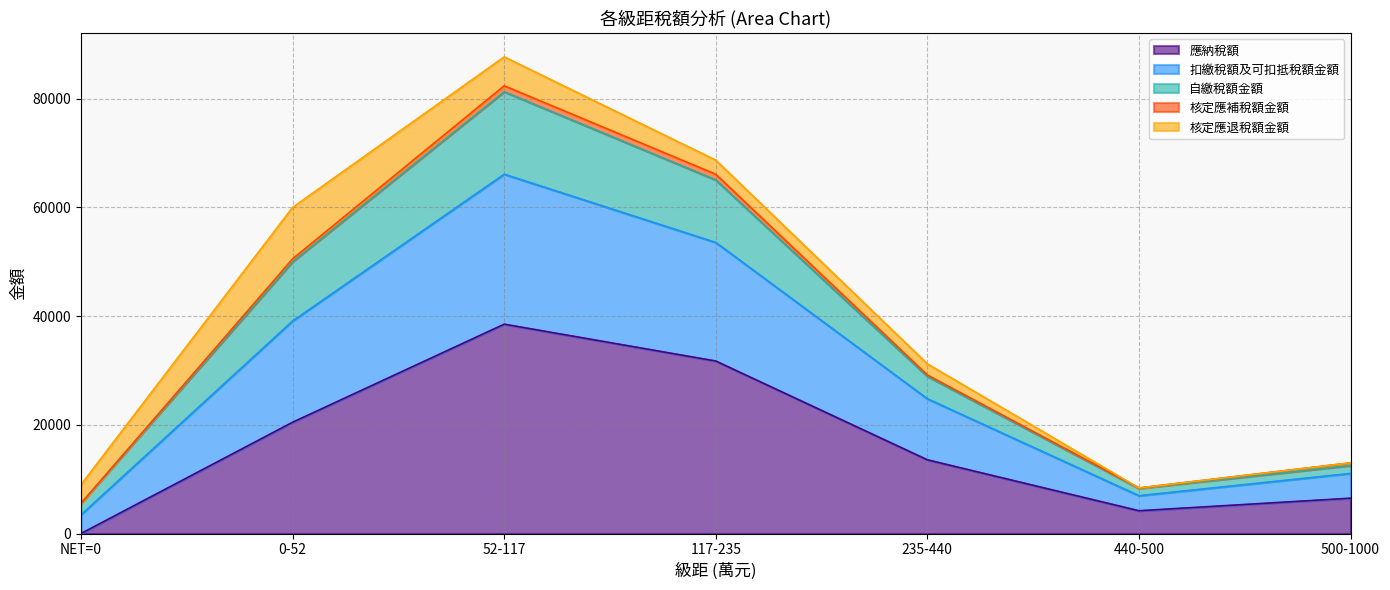

Rank the categories by 應納稅額 value from lowest to highest.

NET=0, 440-500, 500-1000, 235-440, 0-52, 117-235, 52-117